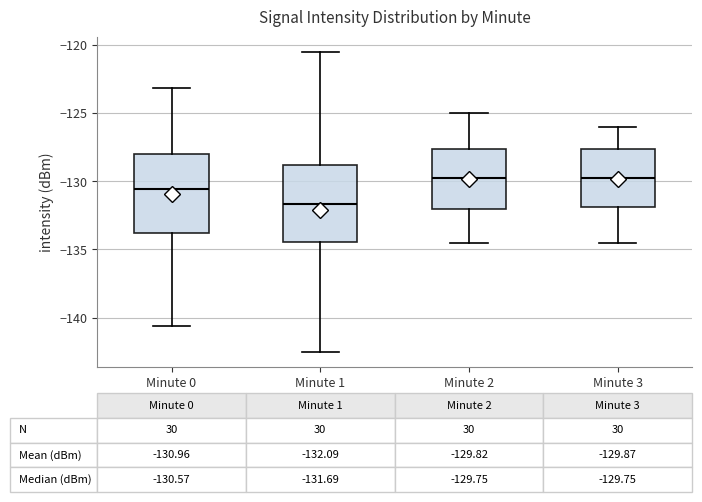

Which box's median line is the lowest?

Minute 1